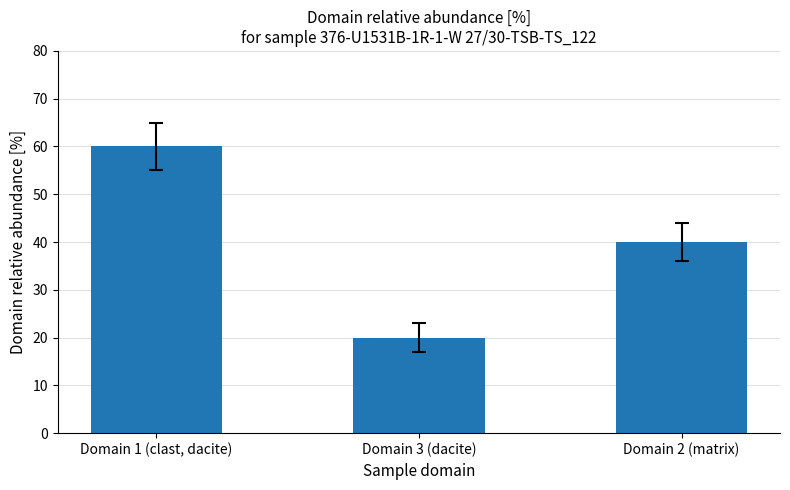

What is the label of the 2nd bar from the right?

Domain 3 (dacite)